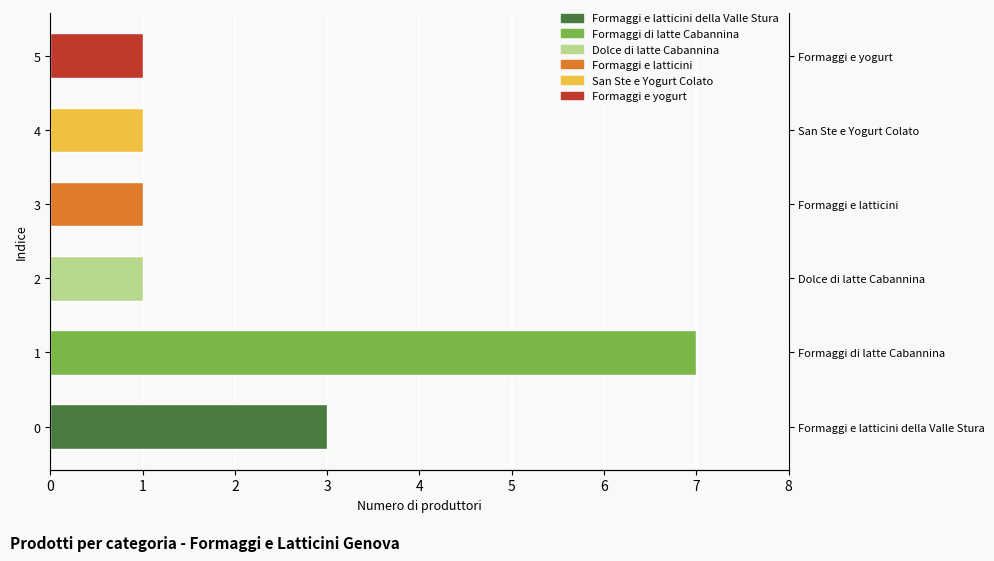

Does the chart contain any negative values?

No